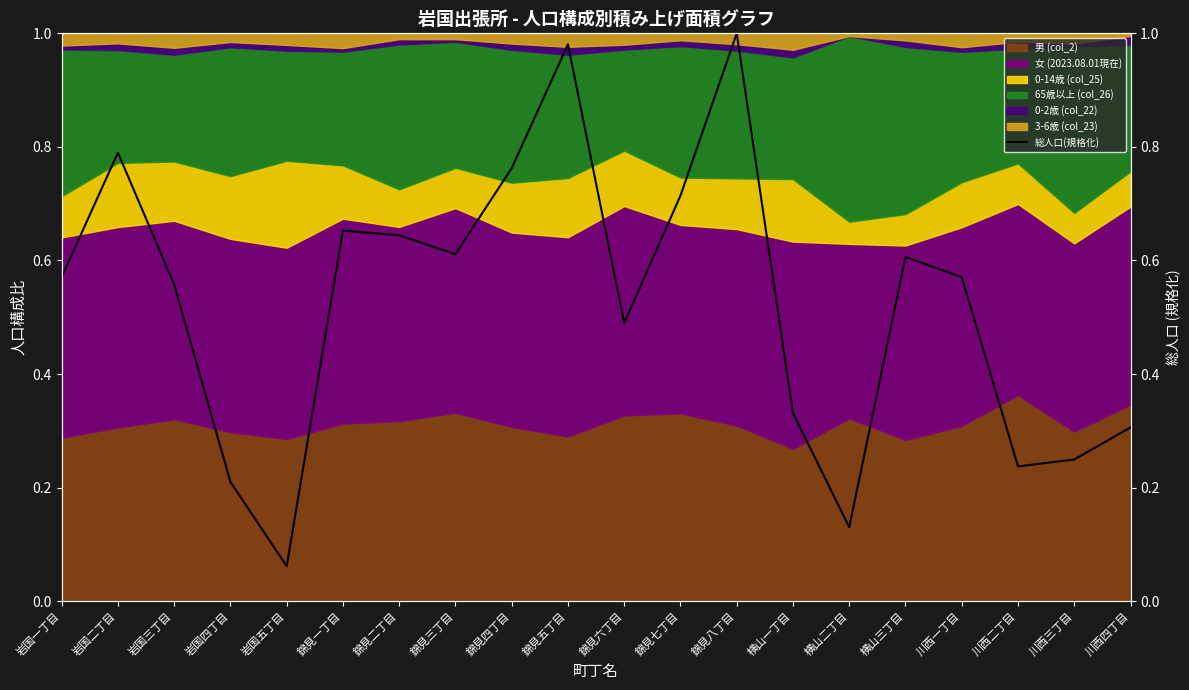

What is the change in value from 錦見四丁目 to 横山一丁目?

-0.4